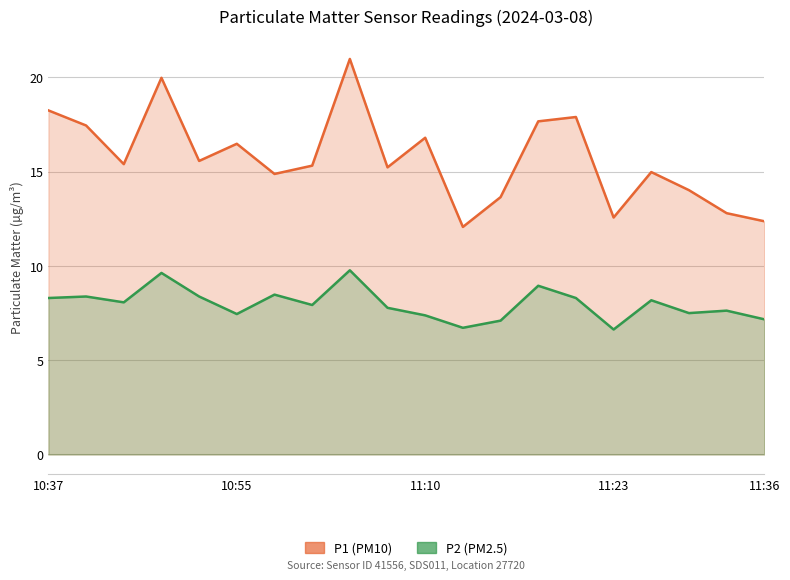

What is the highest value of the P2 series?

9.8